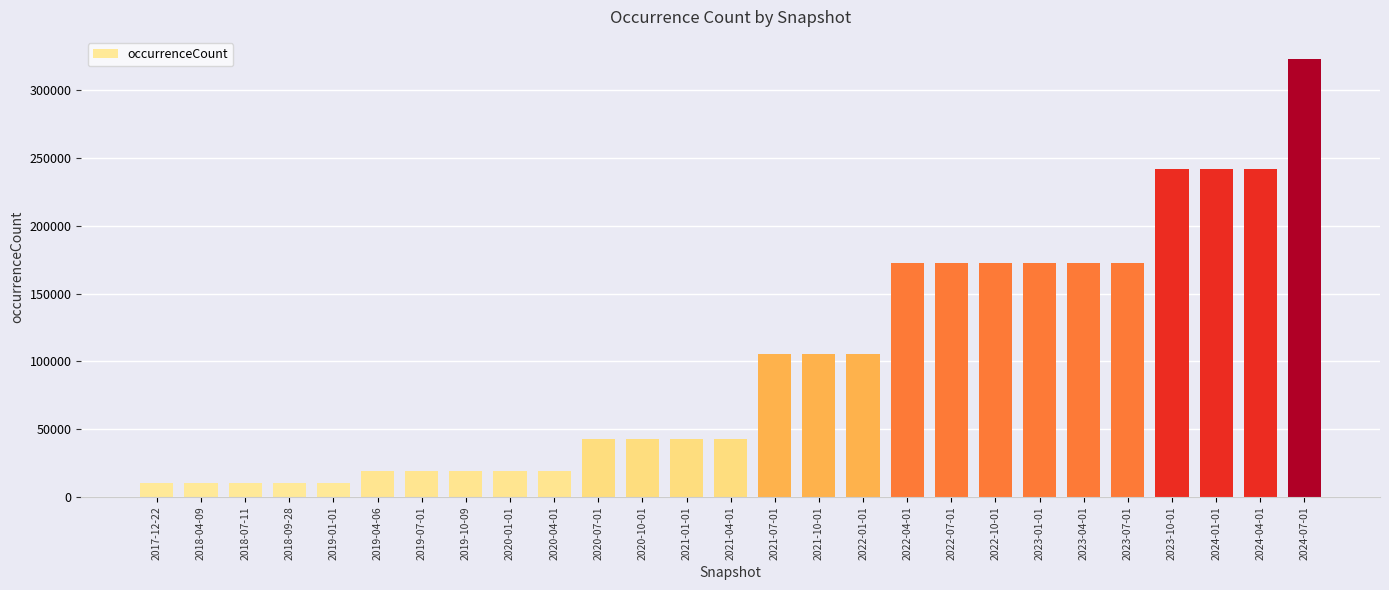

What is the sum of the values at 2021-01-01 and 2023-01-01?

215314